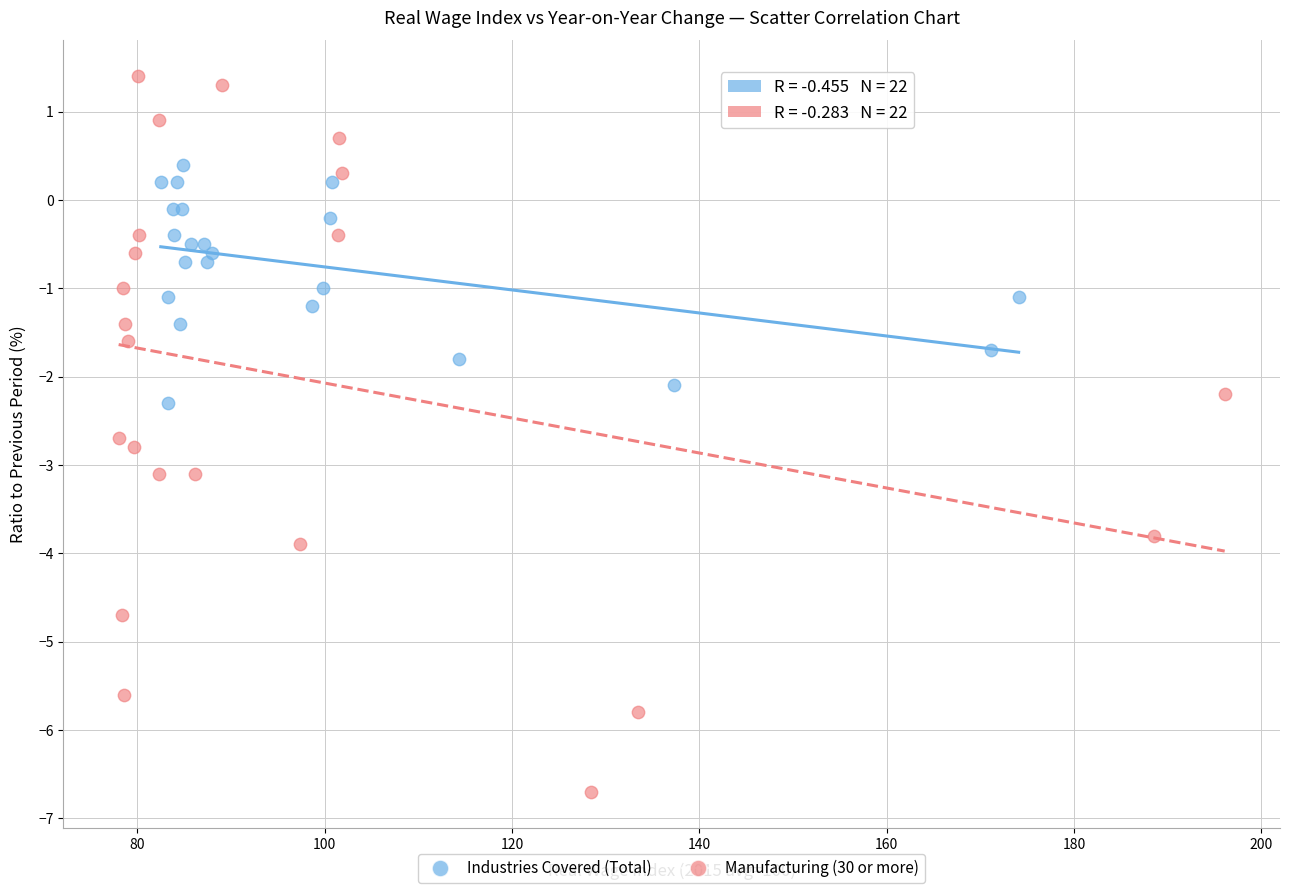

Which series reaches the minimum Y coordinate?

Manufacturing (30 or more)